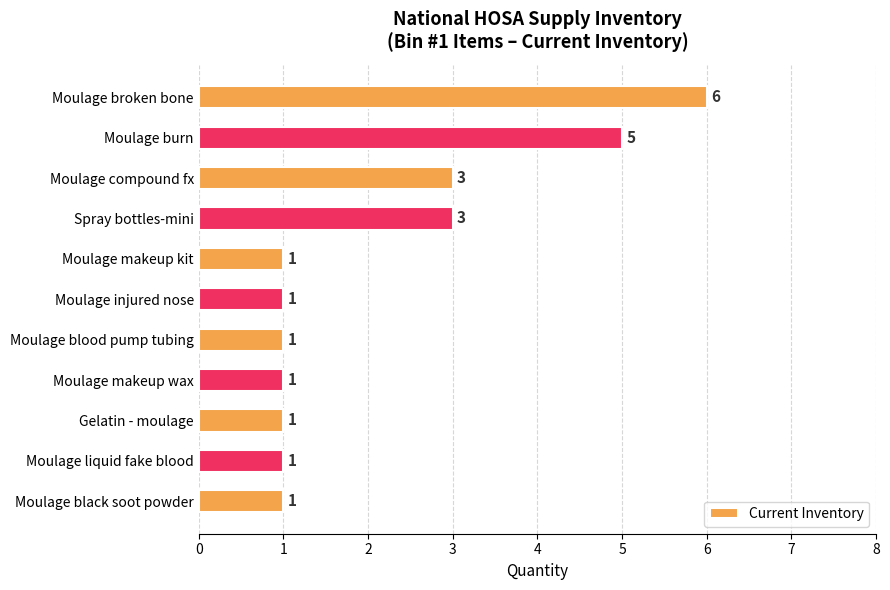

Between Moulage compound fx and Moulage injured nose, which is larger?

Moulage compound fx